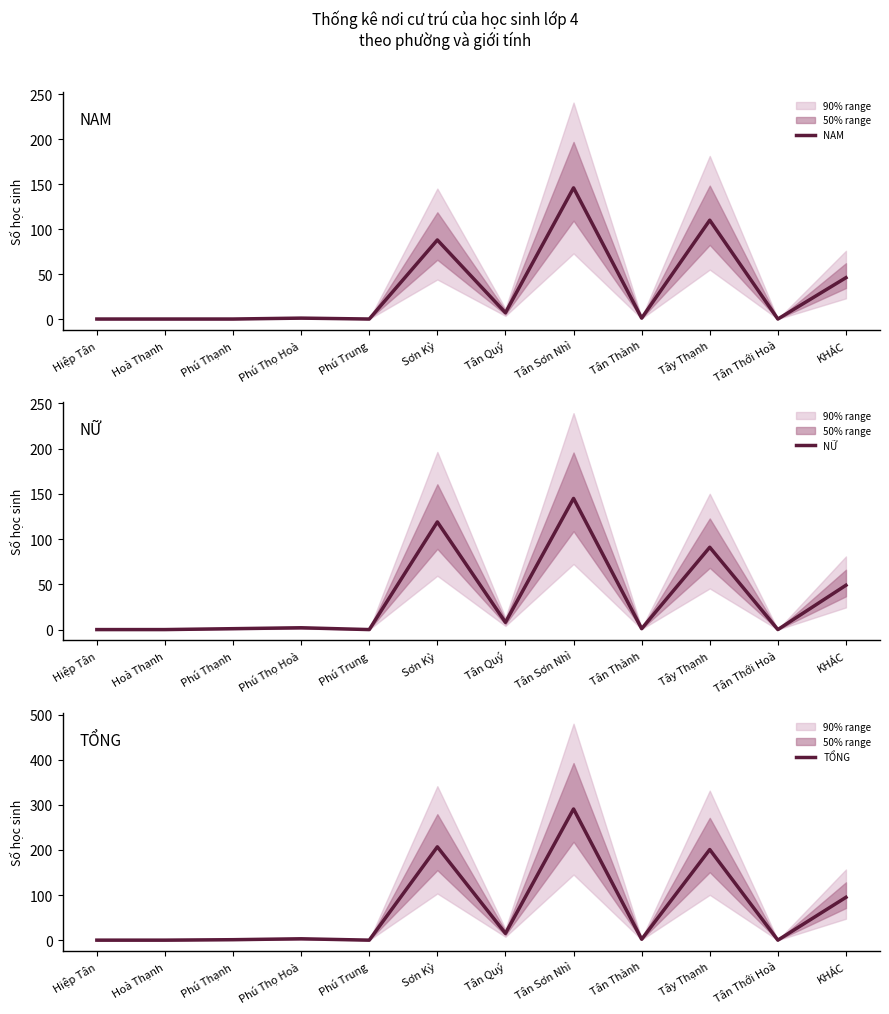

Count the number of categories in the chart.

12